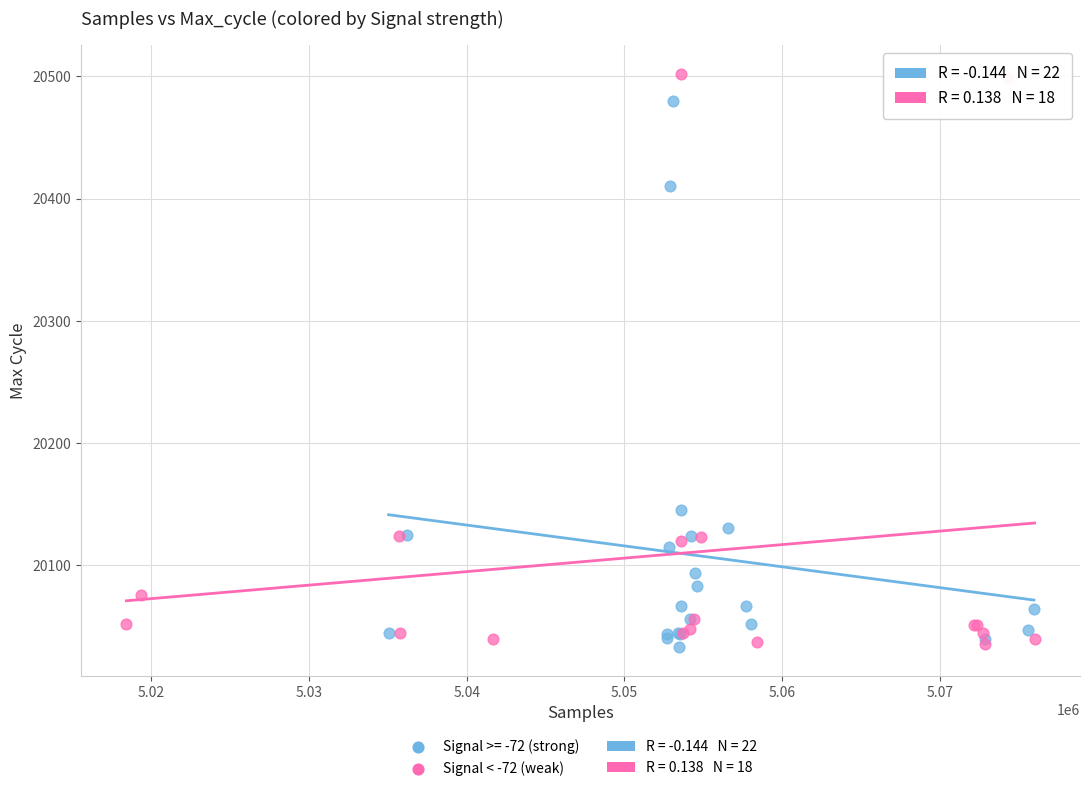

Which series has the largest Y range (max minus min)?

Signal < -72 (weak)